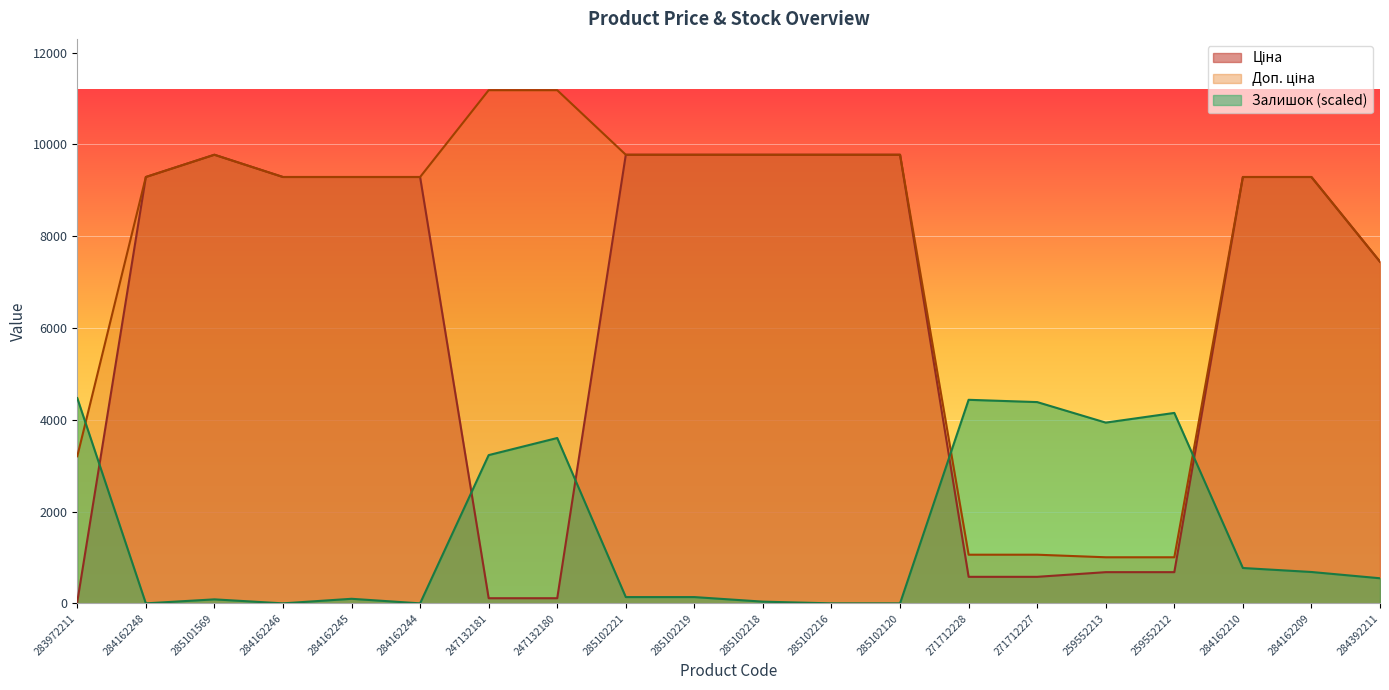

What is the difference between the highest and lowest values at 285102221?

9638.8